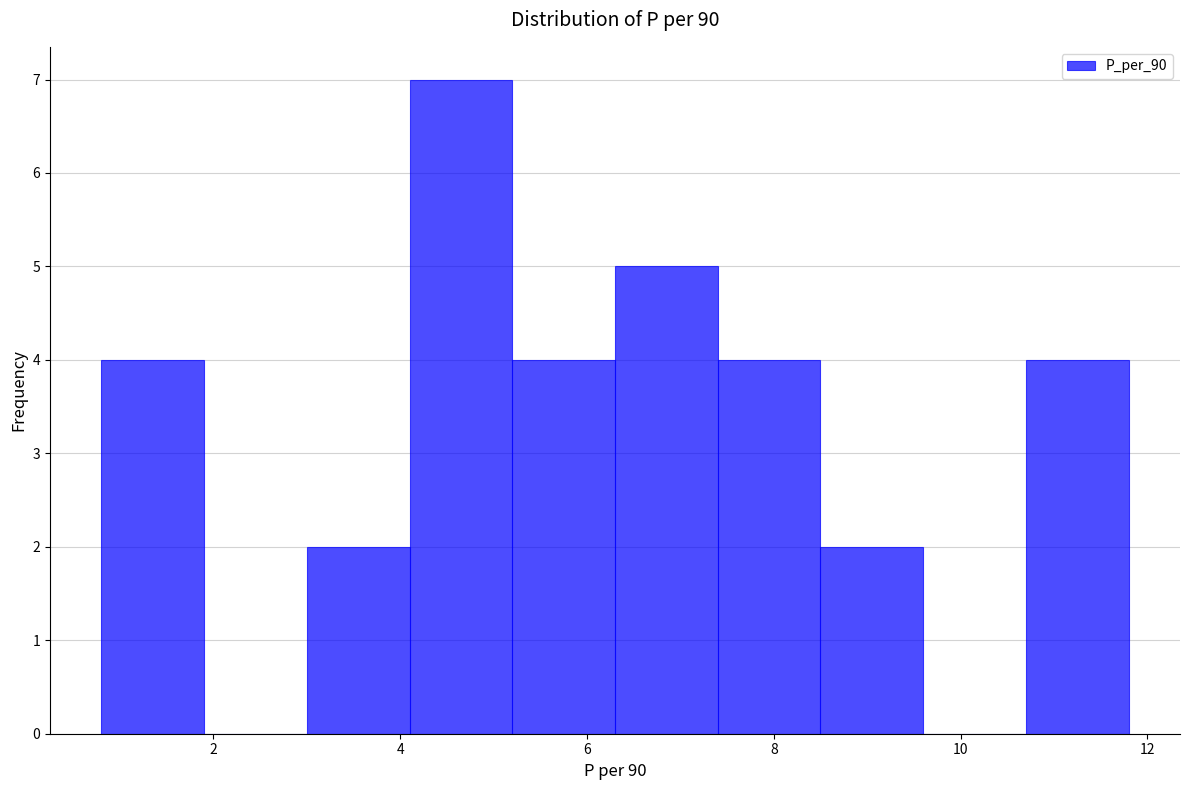

Reading left to right, list every bar in this chart as the range it spans on the x-axis followed by its height. Neither the bar edges nor the heights are printed on the chart, so give them approximately, as read against the axes.

0.8 to 1.9: 4
1.9 to 3.0: 0
3.0 to 4.1: 2
4.1 to 5.2: 7
5.2 to 6.3: 4
6.3 to 7.4: 5
7.4 to 8.5: 4
8.5 to 9.6: 2
9.6 to 10.7: 0
10.7 to 11.8: 4